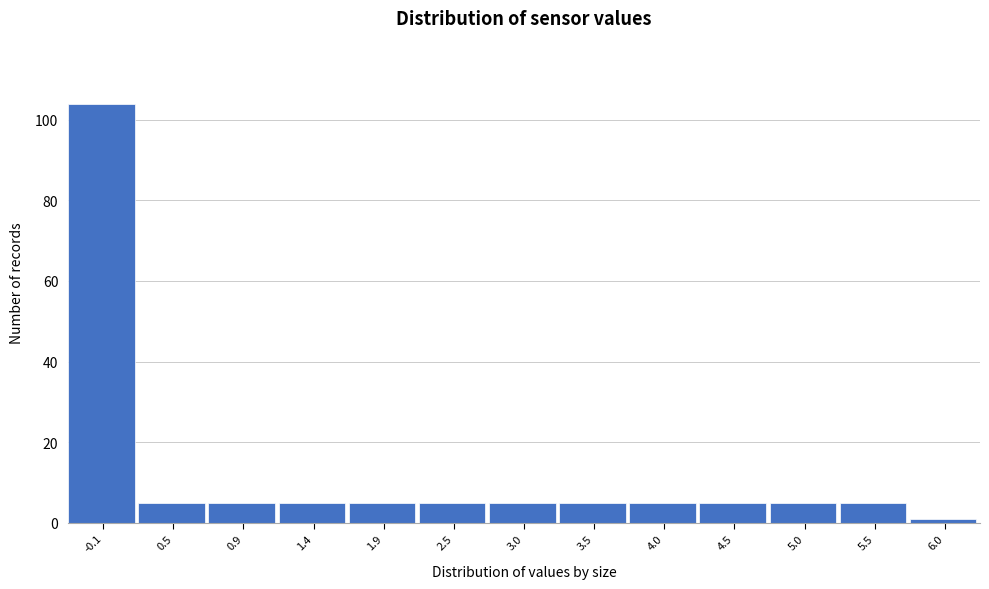

Reading left to right, what are all the values shown in this chart?

104	5	5	5	5	5	5	5	5	5	5	5	1